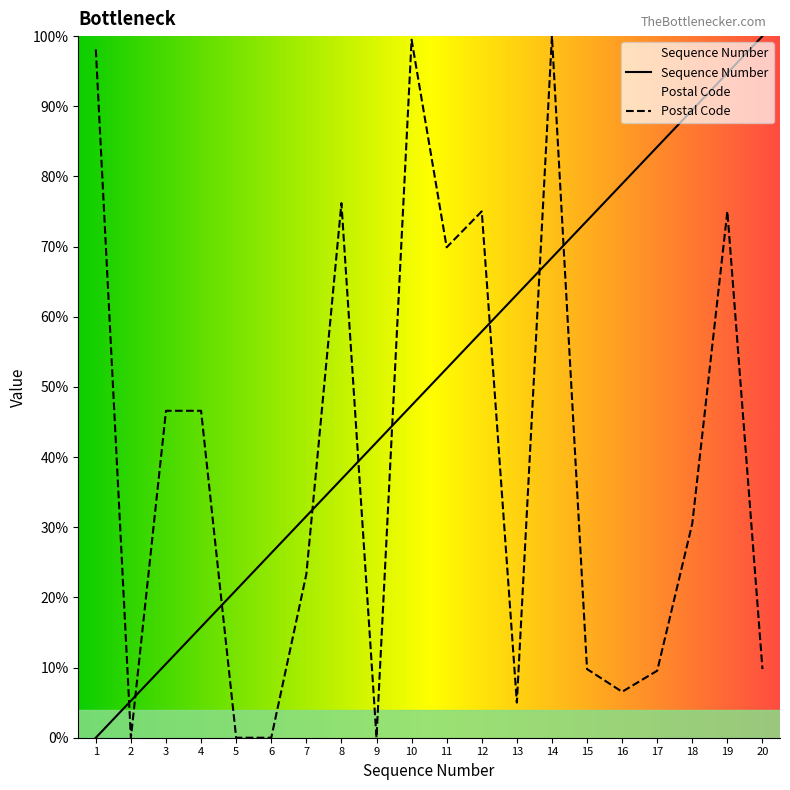

Between which two adjacent categories do Postal Code and Sequence Number first intersect?

1 and 2